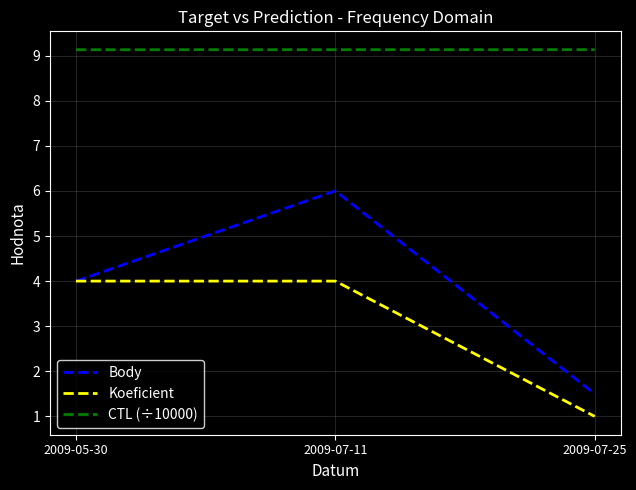

What position from the right is 2009-07-11?

2